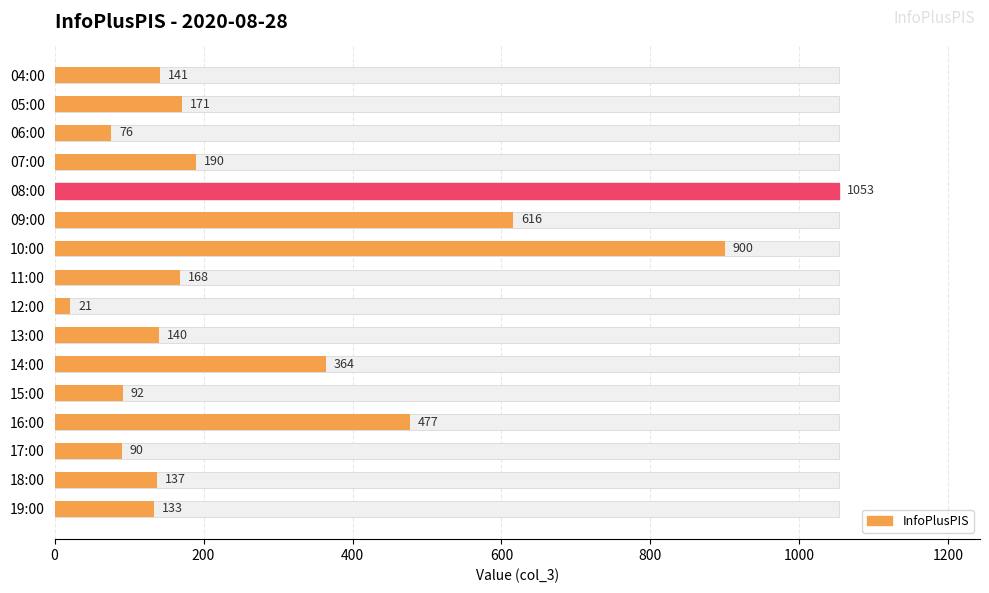

What is the smallest value displayed?

21